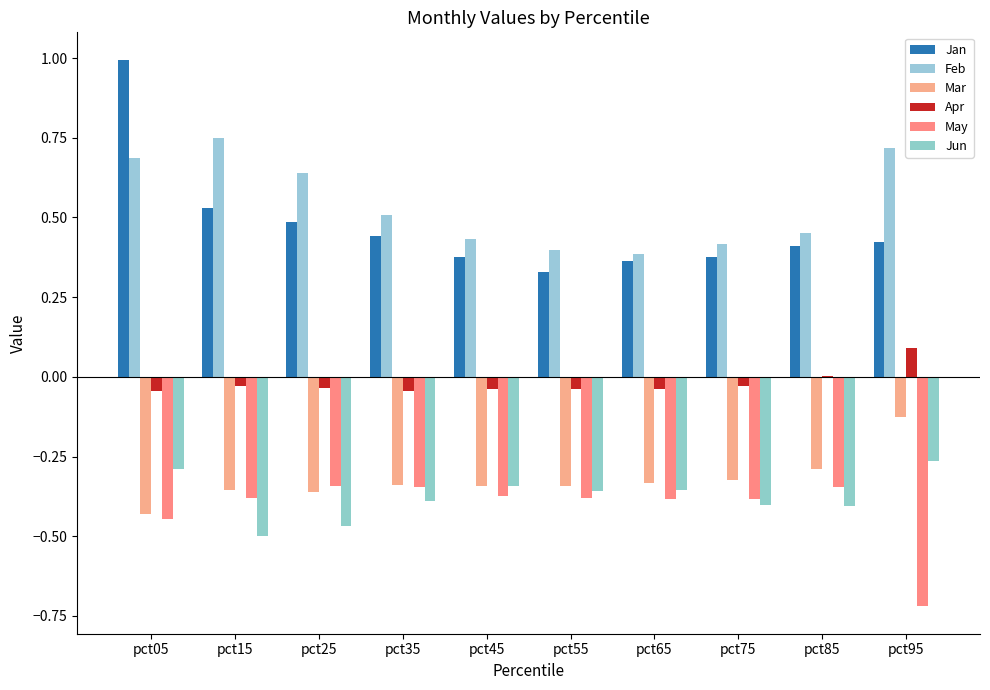

What are all the series names shown in the legend?

Jan, Feb, Mar, Apr, May, Jun